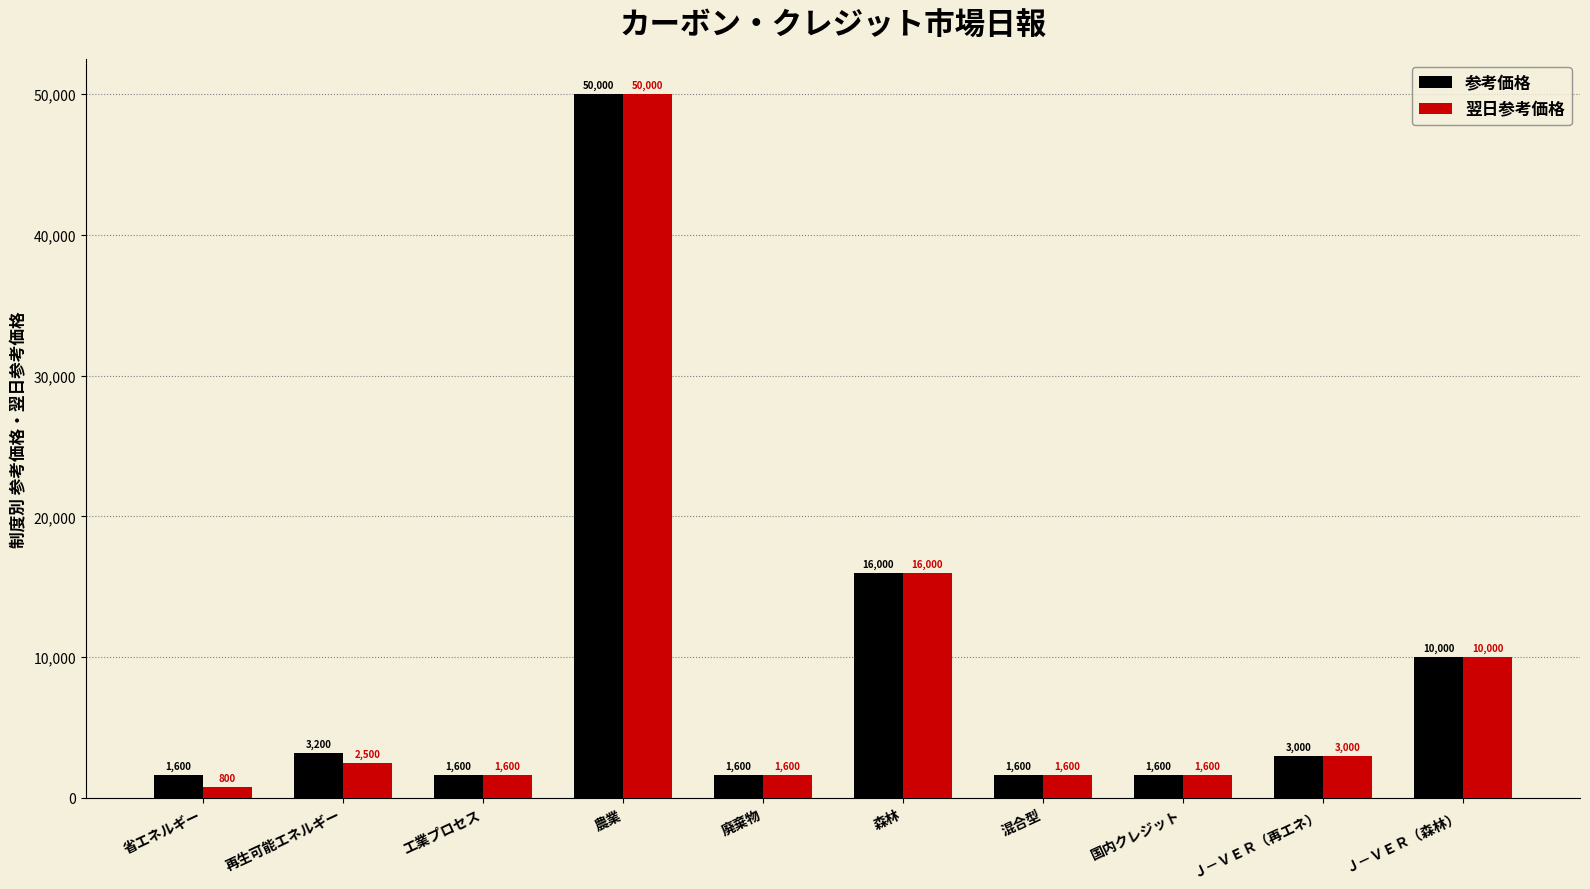

Are the bars horizontal?

No